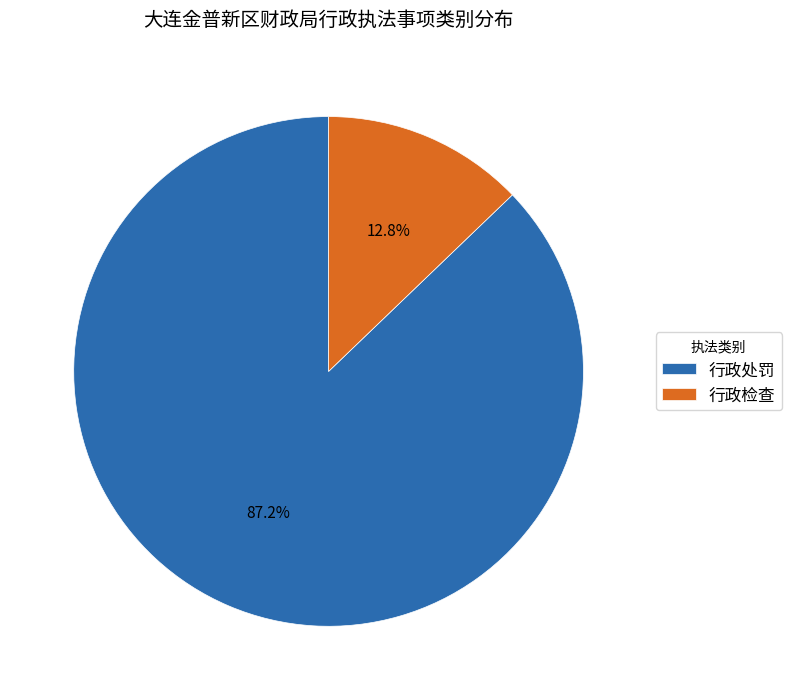

What percentage is the 行政检查 slice, to the nearest percent?

13%